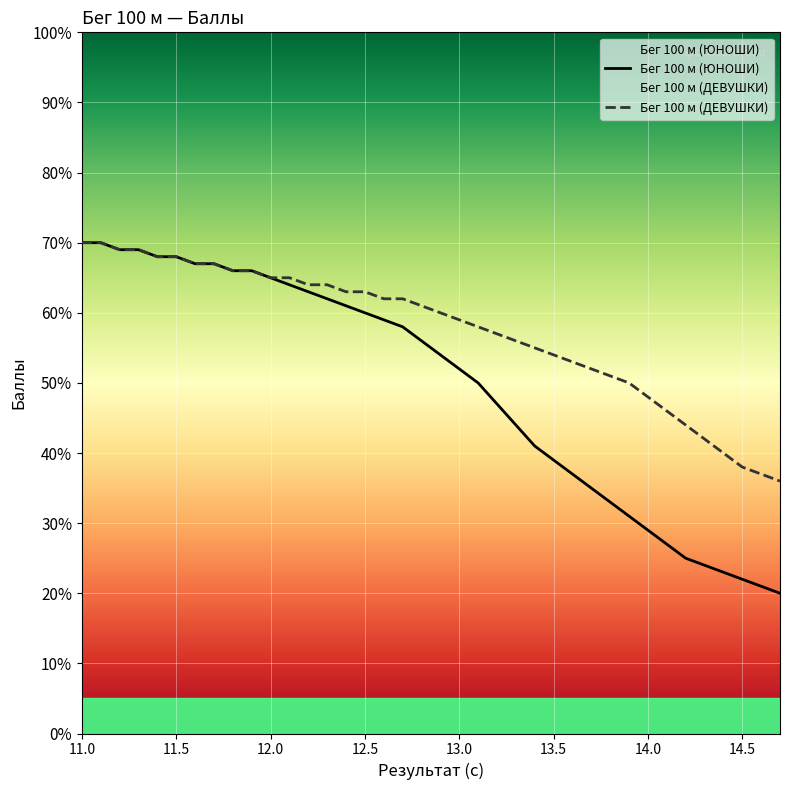

True or false: Бег 100 м (ДЕВУШКИ) has more than 0 points higher than both neighbors.

False